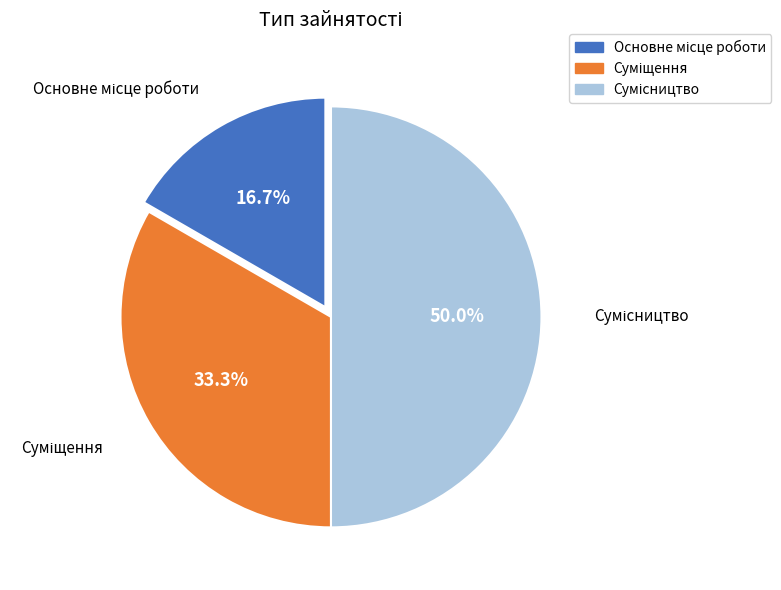

True or false: Сумісництво accounts for 50% of the total.

True